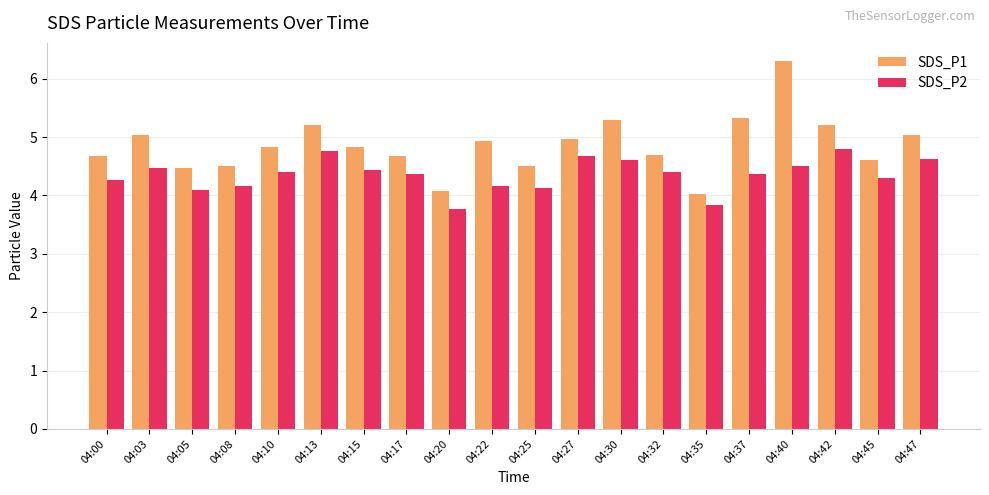

Reading left to right, what are all the values shown in this chart?

SDS_P1: 04:00=4.7	04:03=5.0	04:05=4.5	04:08=4.5	04:10=4.8	04:13=5.2	04:15=4.8	04:17=4.7	04:20=4.1	04:22=4.9	04:25=4.5	04:27=5.0	04:30=5.3	04:32=4.7	04:35=4.0	04:37=5.3	04:40=6.3	04:42=5.2	04:45=4.6	04:47=5.0
SDS_P2: 04:00=4.3	04:03=4.5	04:05=4.1	04:08=4.2	04:10=4.4	04:13=4.8	04:15=4.4	04:17=4.4	04:20=3.8	04:22=4.2	04:25=4.1	04:27=4.7	04:30=4.6	04:32=4.4	04:35=3.8	04:37=4.4	04:40=4.5	04:42=4.8	04:45=4.3	04:47=4.6